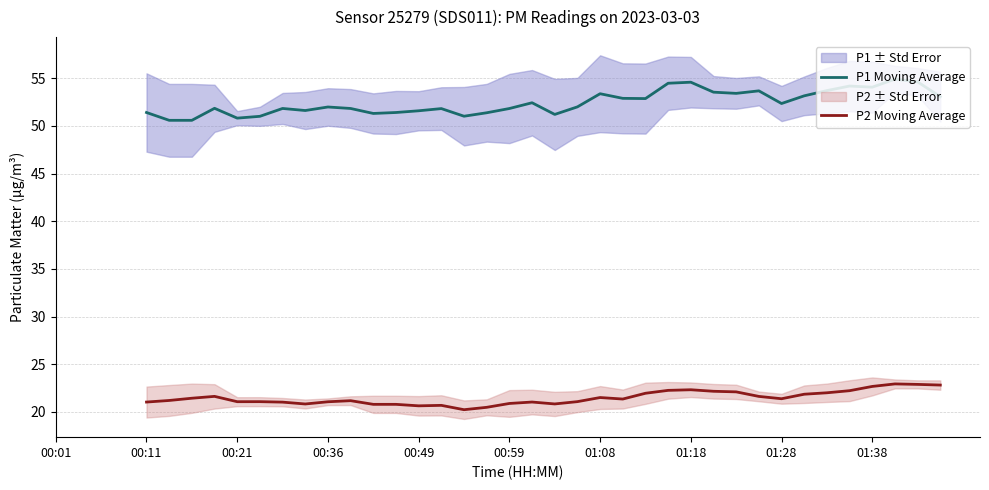

What is the difference between the maximum and minimum values in the P1 Moving Average series?

4.3